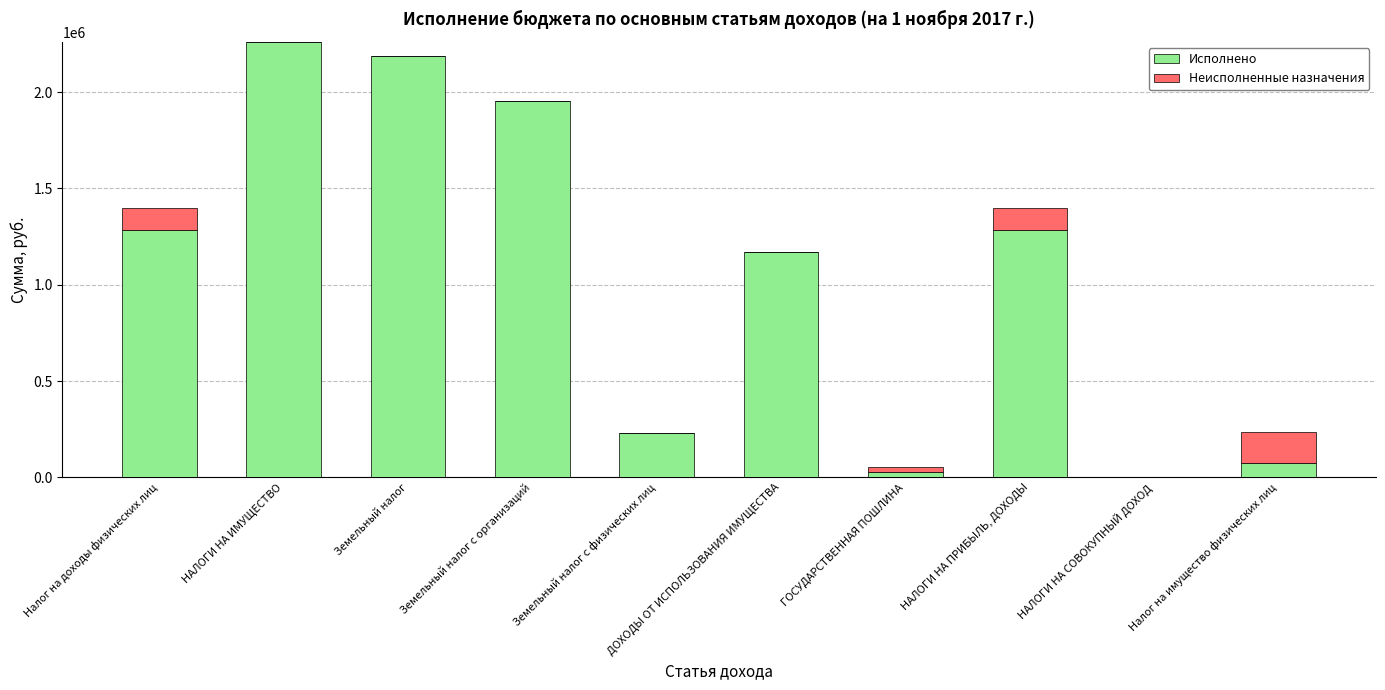

What are all the series names shown in the legend?

Исполнено, Неисполненные назначения